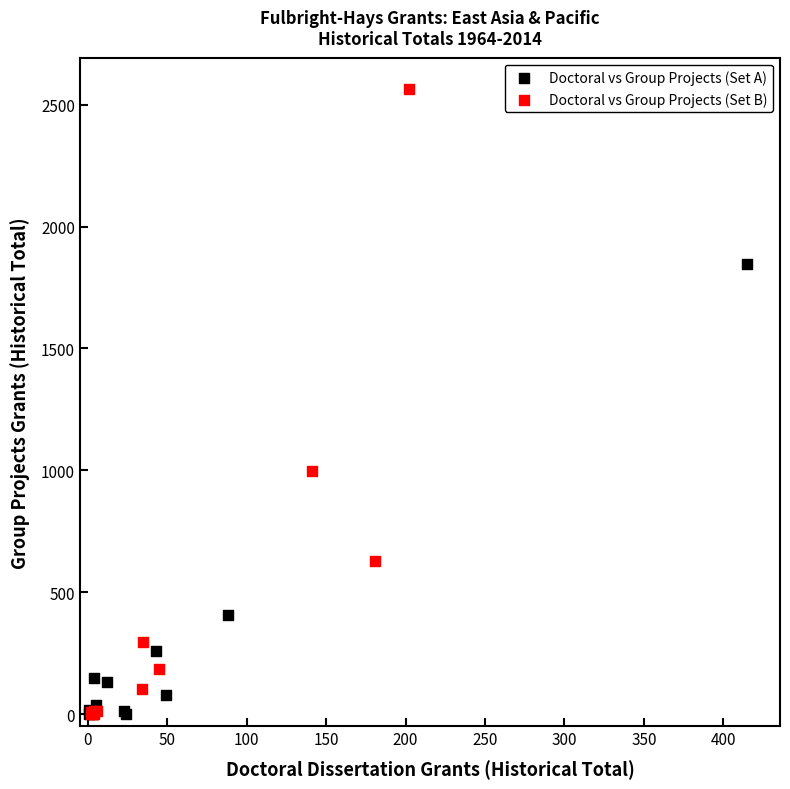

What are all the series names shown in the legend?

Doctoral vs Group Projects (Set A), Doctoral vs Group Projects (Set B)